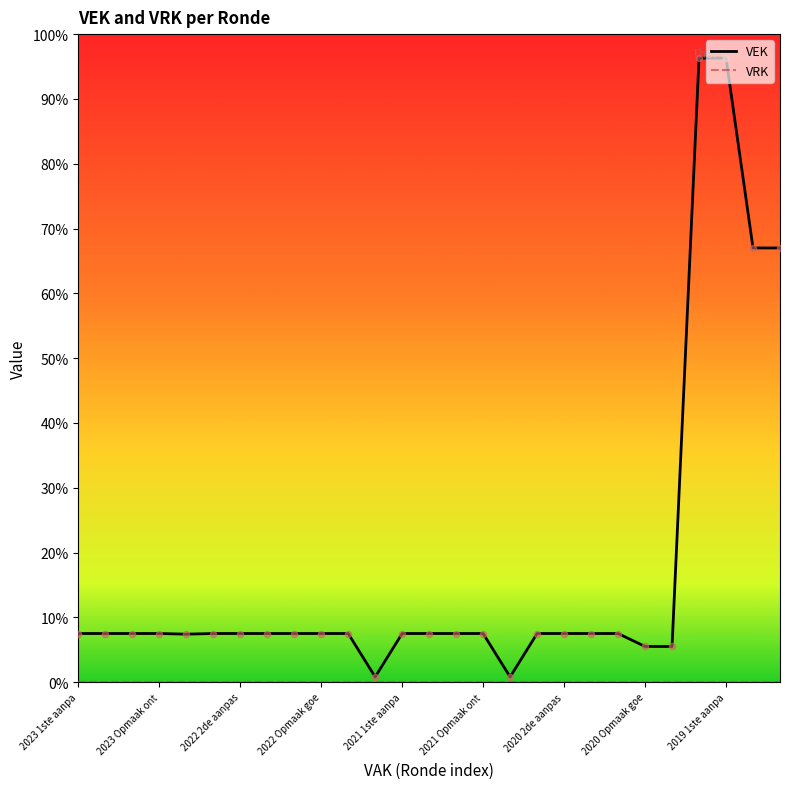

Is this an area chart (filled region under the line)?

No